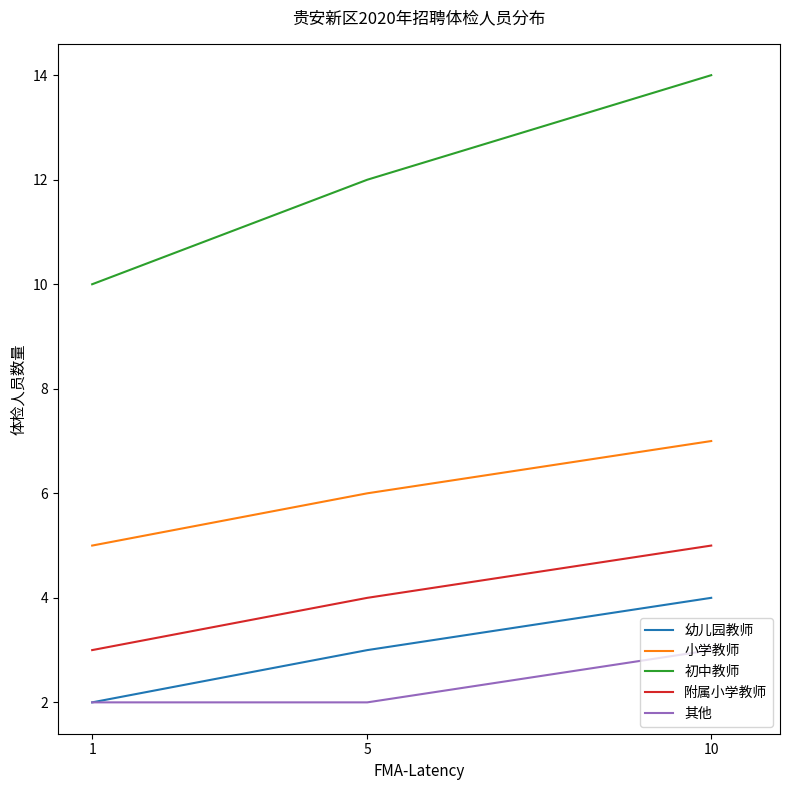

The 幼儿园教师 series shows 3 at 1. True or false?

False